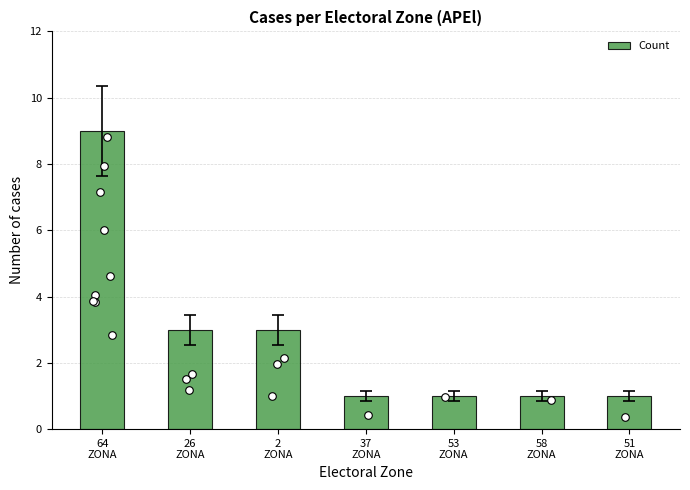

What is the ratio of the value at 26
ZONA to the value at 58
ZONA?

3.0